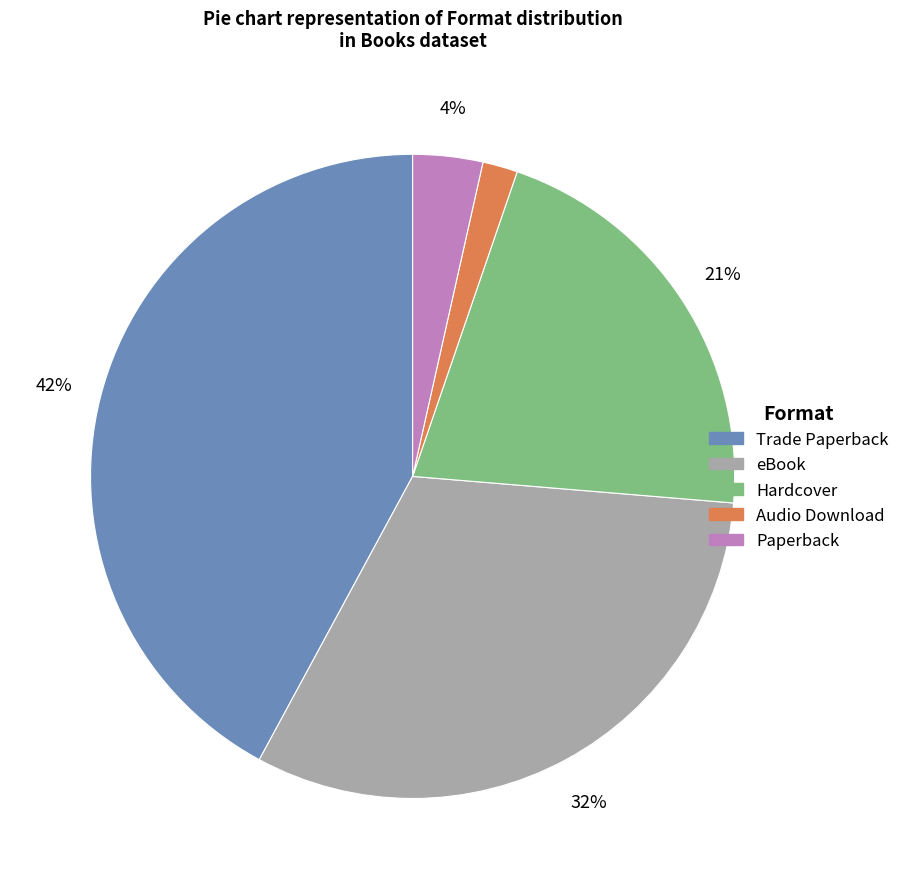

Which has a higher value, Trade Paperback or eBook?

Trade Paperback